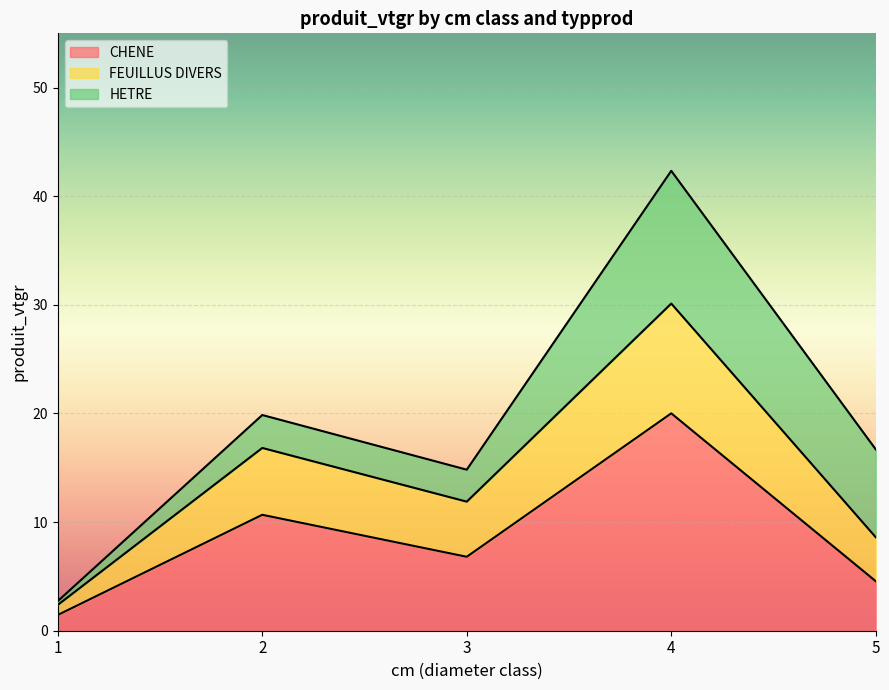

The CHENE series shows 7.8 at 5. True or false?

False